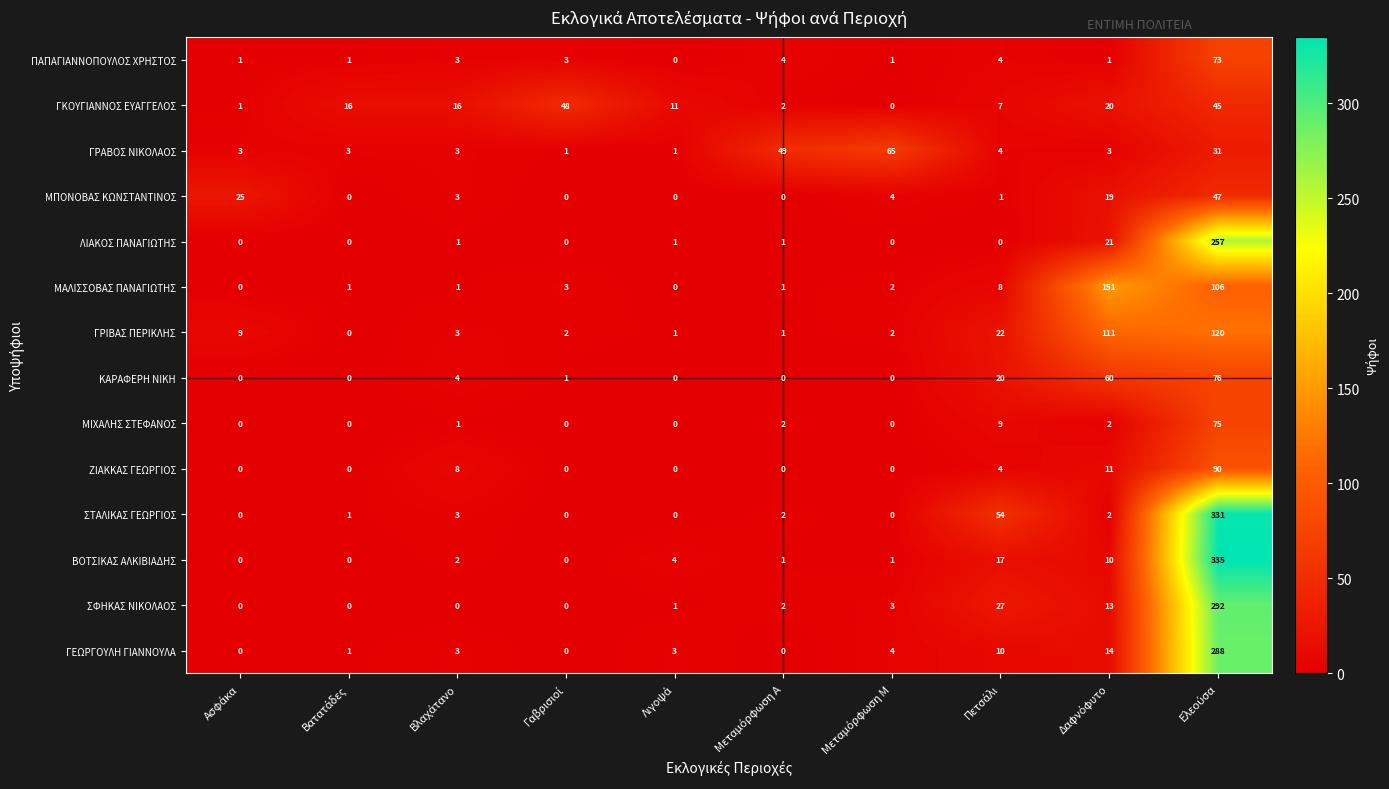

What is the maximum value shown in the chart?

335